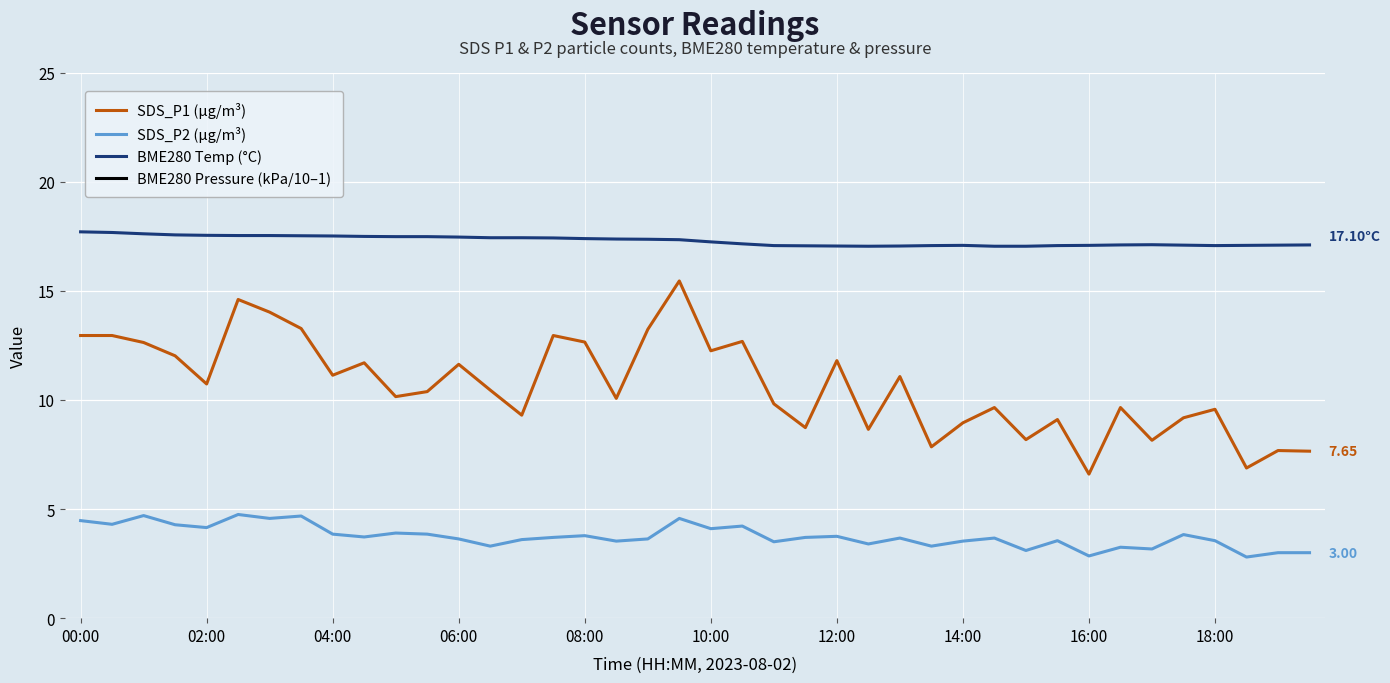

True or false: BME280 Temp (°C) and SDS_P1 (µg/m³) intersect in this chart.

False